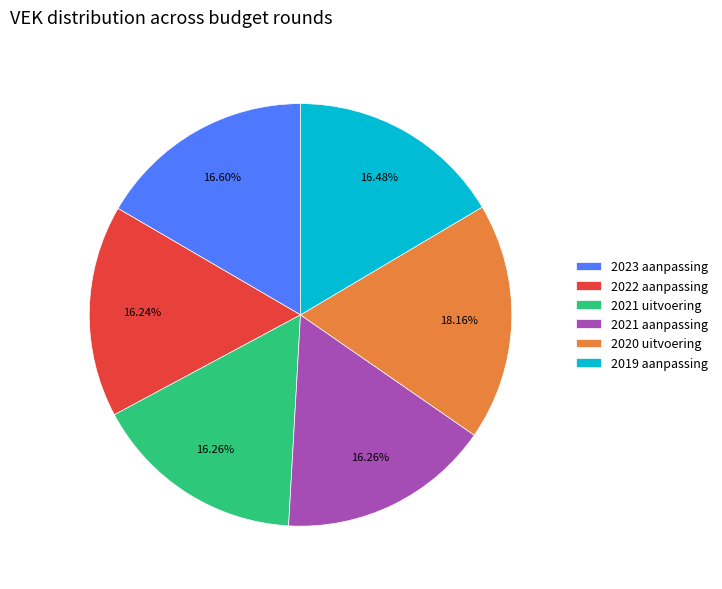

To the nearest percent, what percentage of the pie is 2021 aanpassing?

16%